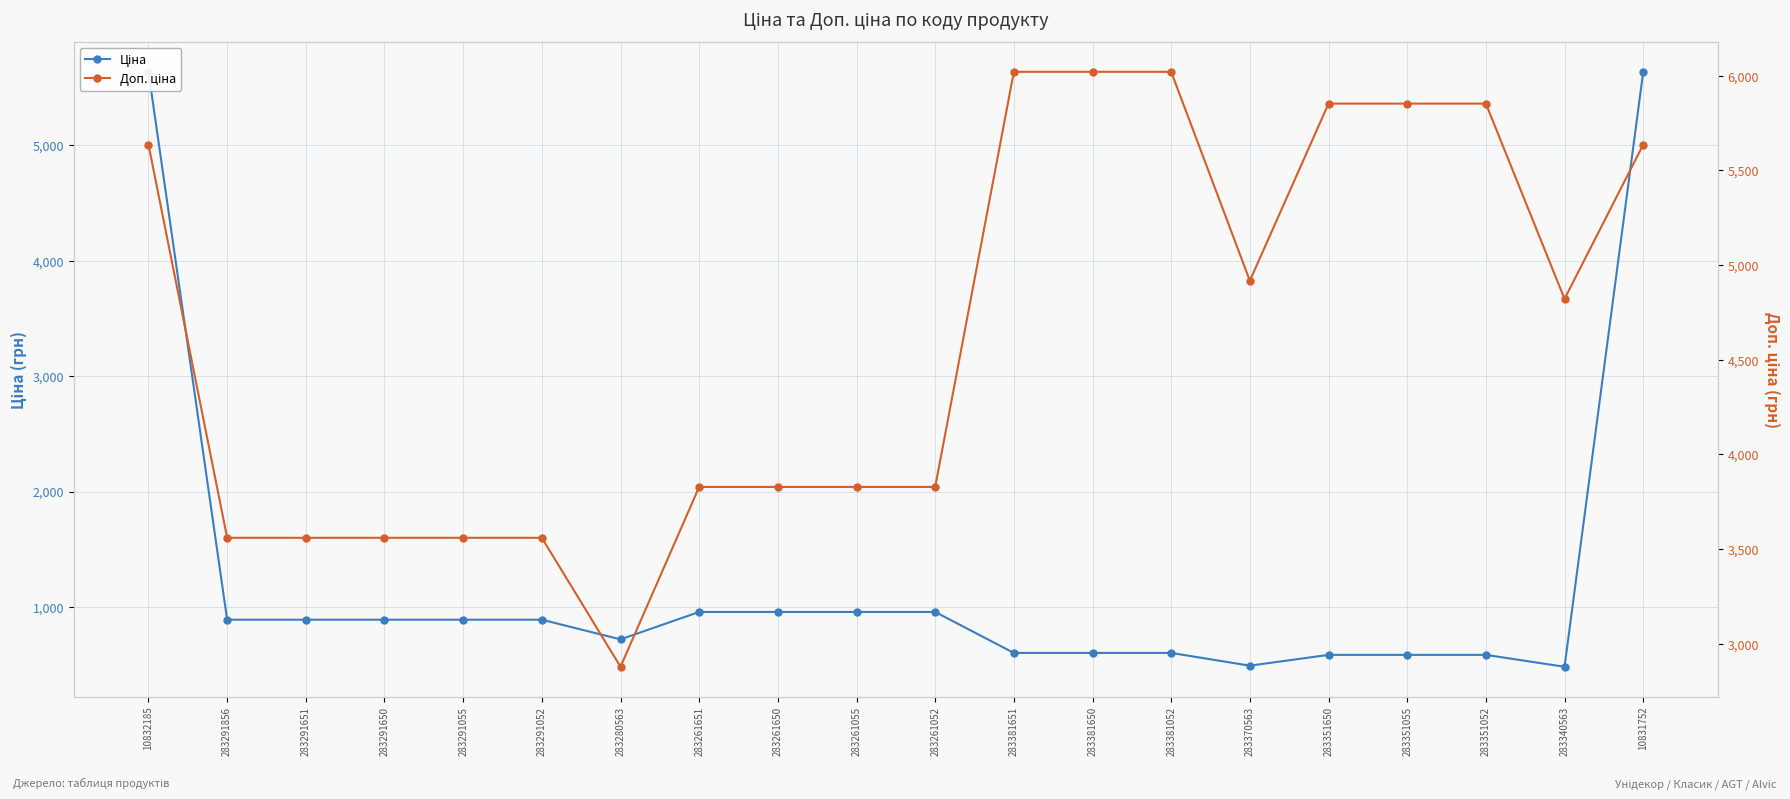

The Ціна series shows 9880.2 at 10832185. True or false?

False